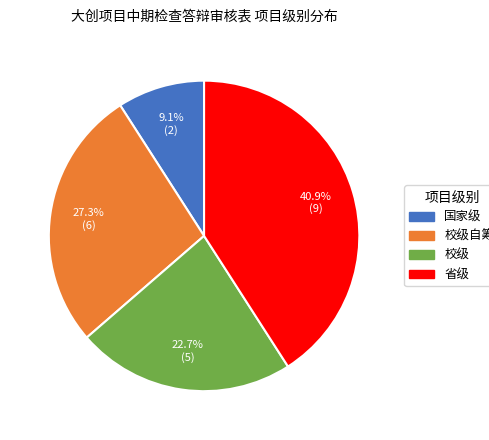

Does any single category account for the majority?

No